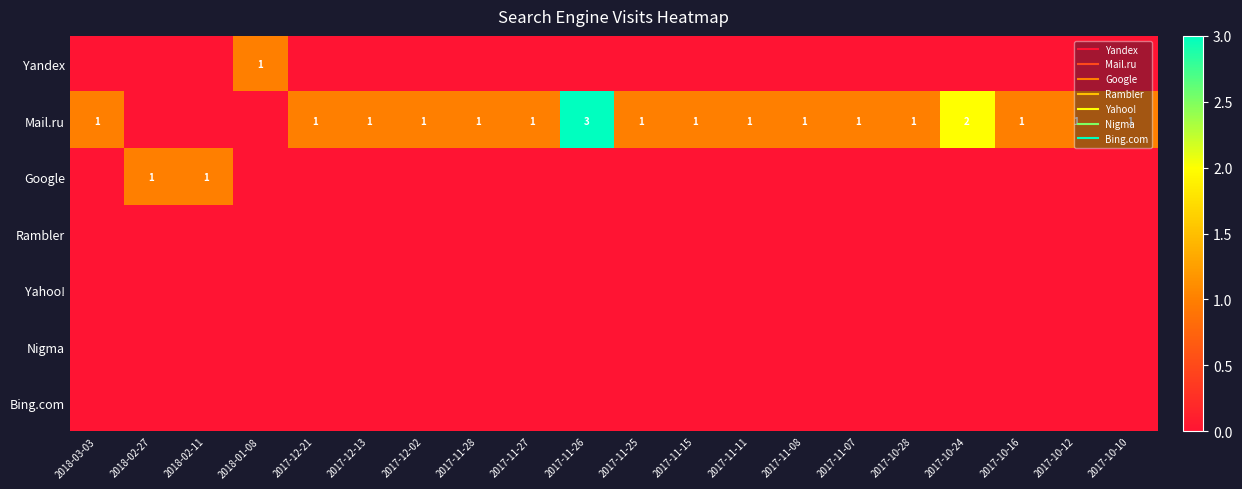

The Bing.com series shows 0 at 2017-12-02. True or false?

True